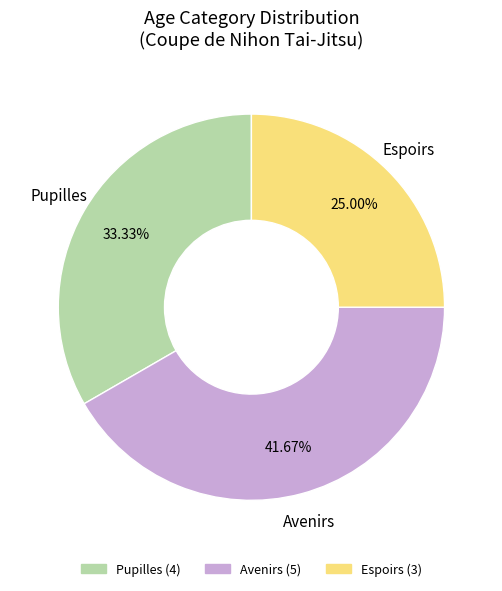

Count the number of slices in the pie.

3